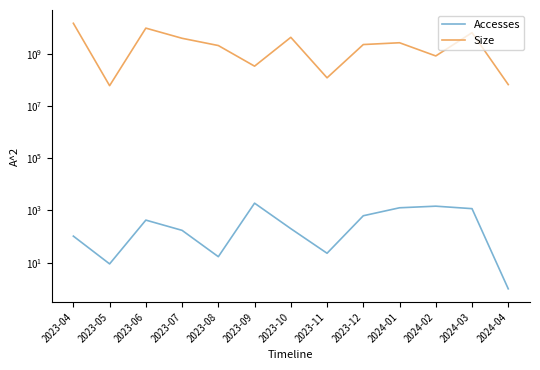

Reading right to left, transcribe all the data shown in this chart.

Accesses: 2024-04=1	2024-03=1172	2024-02=1457	2024-01=1265	2023-12=627	2023-11=23	2023-10=201	2023-09=1900	2023-08=17	2023-07=173	2023-06=427	2023-05=9	2023-04=104
Size: 2024-04=65711680	2024-03=6371798503	2024-02=819954291	2024-01=2622570159	2023-12=2238224684	2023-11=119332093	2023-10=4231153792	2023-09=333067707	2023-08=2050550720	2023-07=3884401120	2023-06=9516635456	2023-05=59645872	2023-04=14586362328